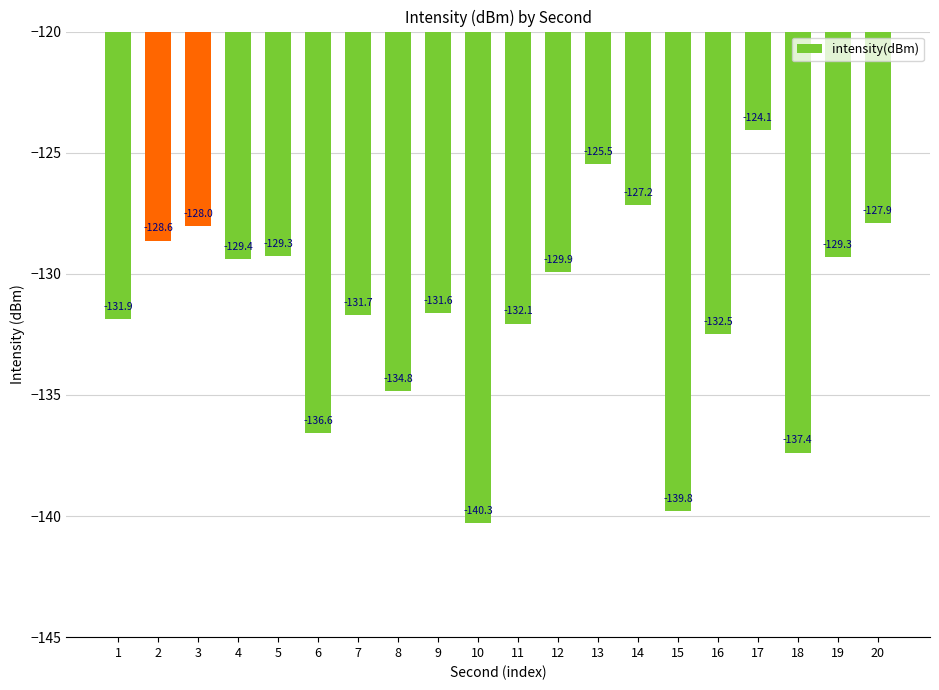

Reading right to left, what are all the values shown in this chart?

-127.9	-129.3	-137.4	-124.1	-132.5	-139.8	-127.2	-125.5	-129.9	-132.1	-140.3	-131.6	-134.8	-131.7	-136.6	-129.3	-129.4	-128.0	-128.6	-131.9